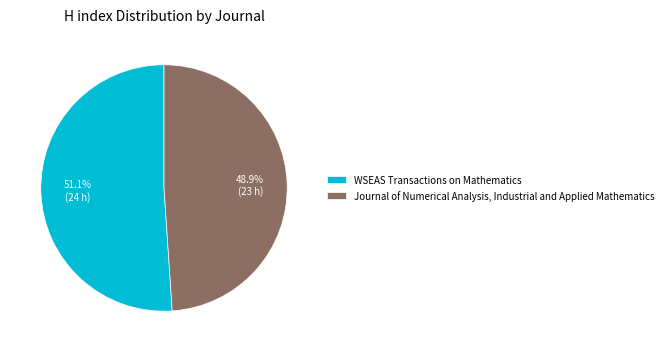

To the nearest percent, what is the combined percentage of WSEAS Transactions on Mathematics and Journal of Numerical Analysis, Industrial and Applied Mathematics?

100%